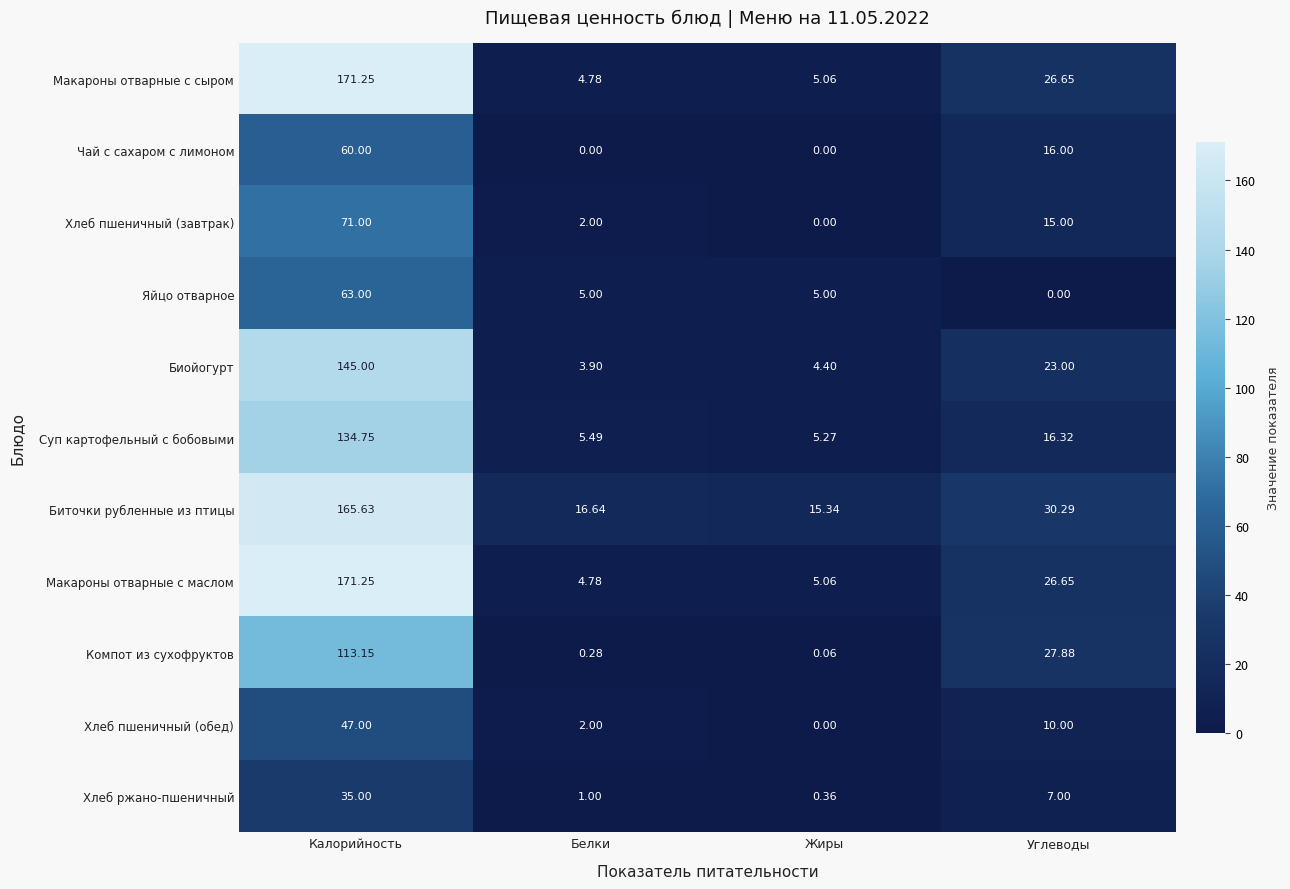

Where does the Макароны отварные с сыром series first go above 26?

Калорийность